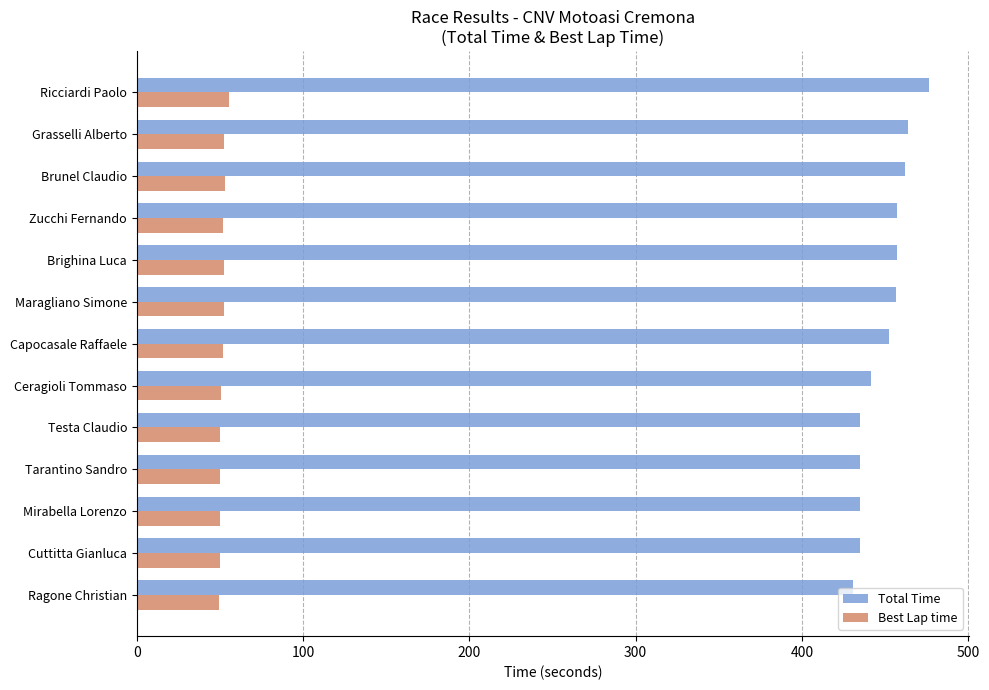

True or false: Best Lap time has a value of 34.9 at Brighina Luca.

False